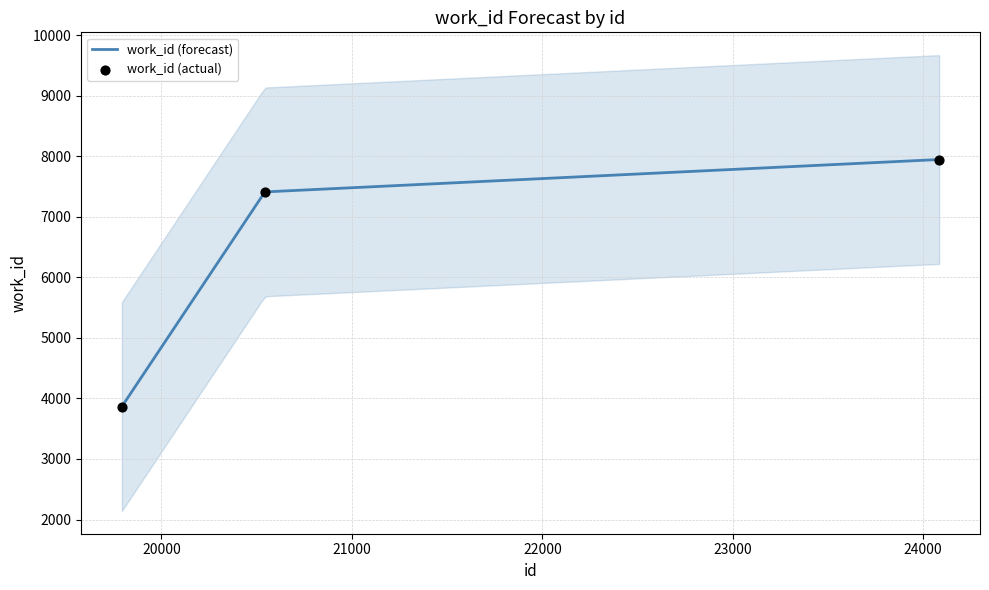

Between 19792 and 20543, which is larger?

20543